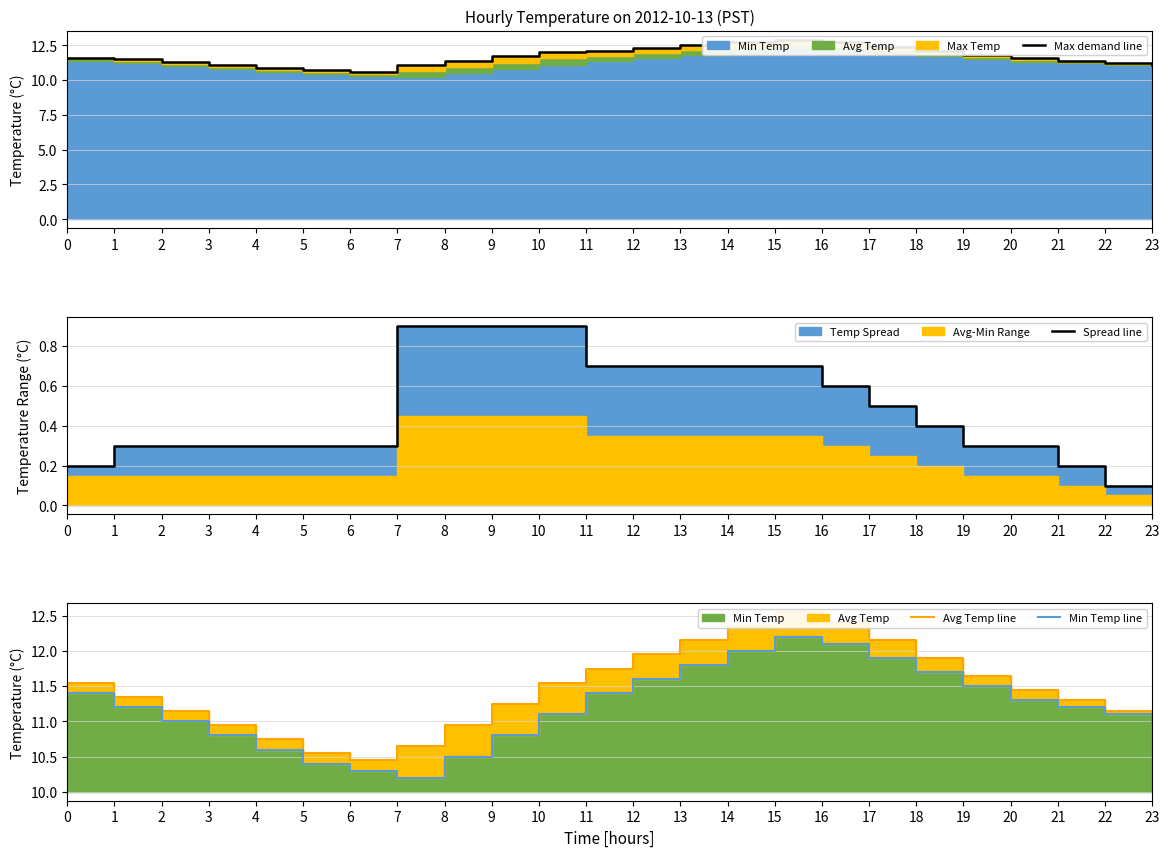

List the series in order of their peak value, lowest first.

Spread line, Min Temp line, Avg Temp line, Max demand line